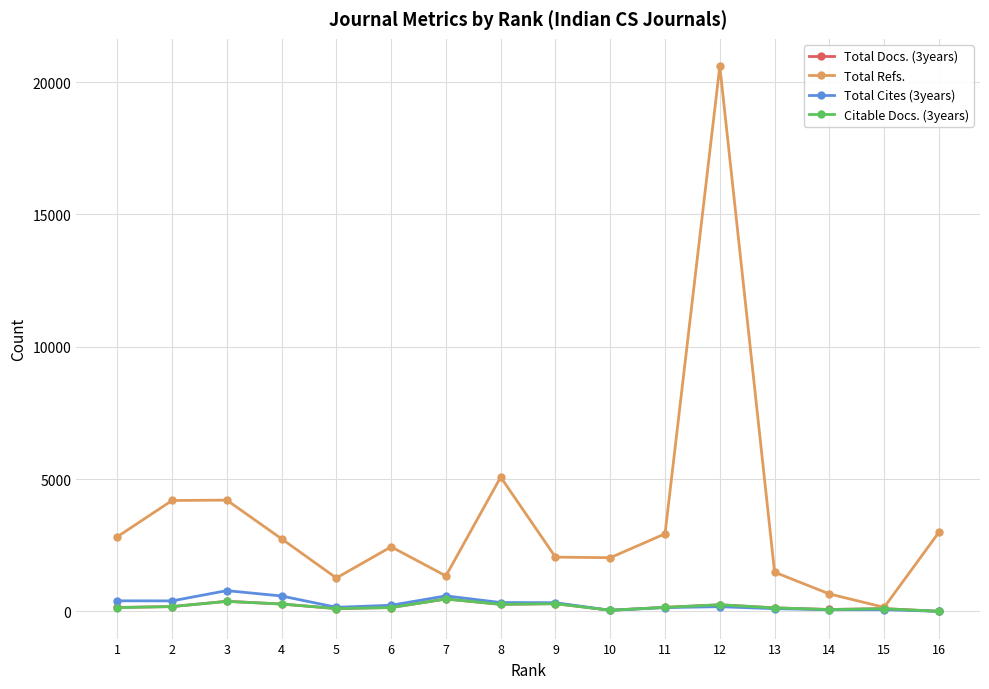

Which series changed the most between 8 and 16?

Total Refs.